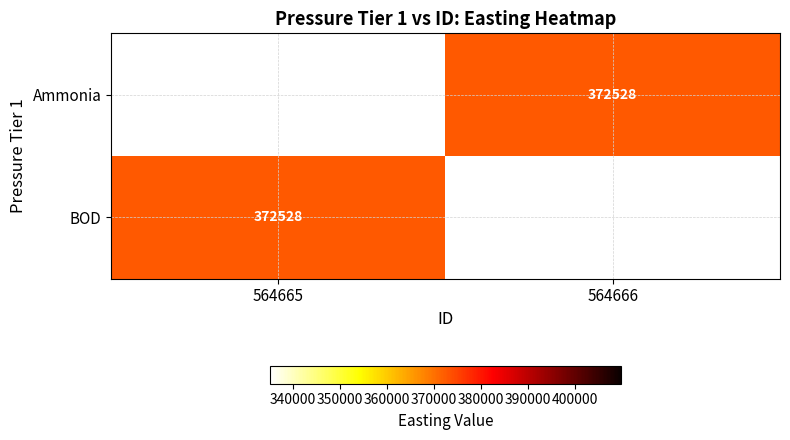

At which category does the chart reach its peak across all series?

564666